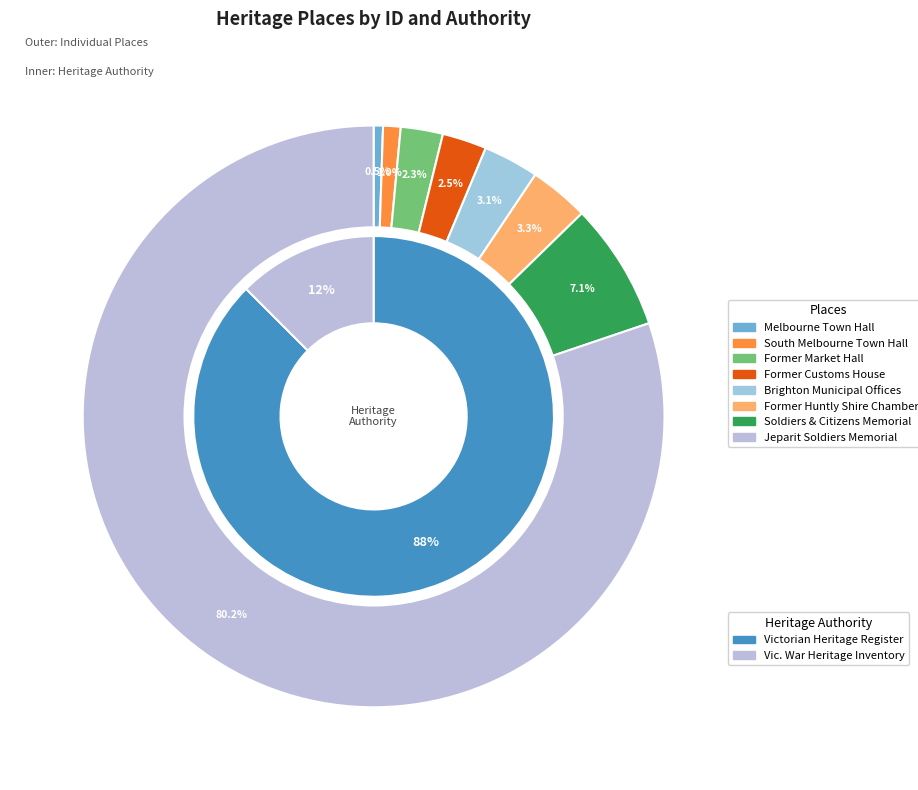

The FORMER HUNTLY SHIRE COUNCIL CHAMBERS slice represents 1% of the pie. True or false?

False